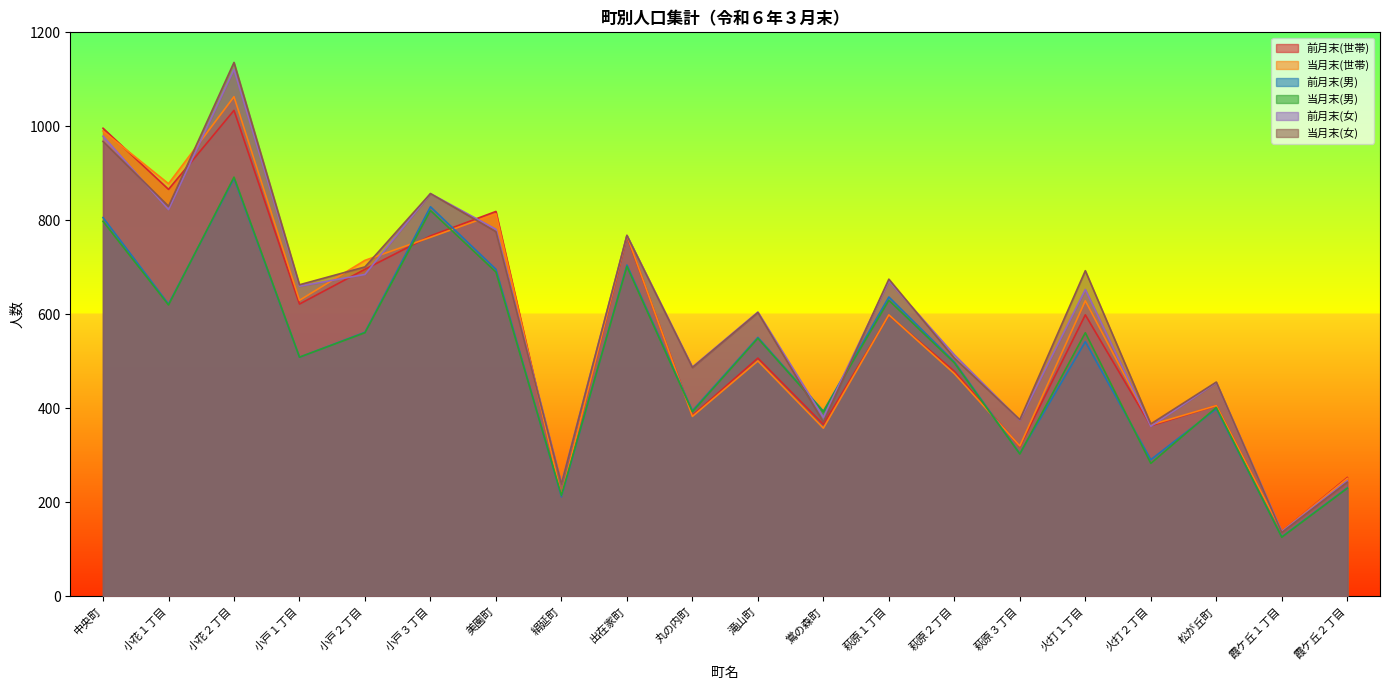

What is the difference between the second highest and minimum values in the 当月末(男) series?

695